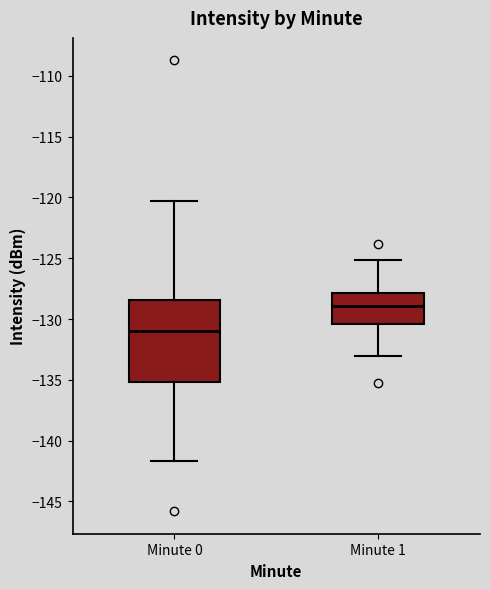

Reading left to right, transcribe this box plot: for each box, give where its median line is, the range the box spans, and where its two whiskers end, as read against the y-axis. The values are not printed on the chart, so give them approximately, as read against the axis.

Minute 0: median -131.0, box -135.0 to -128.5, whiskers -141.5 to -120.5
Minute 1: median -129.0, box -130.5 to -128.0, whiskers -133.0 to -125.0